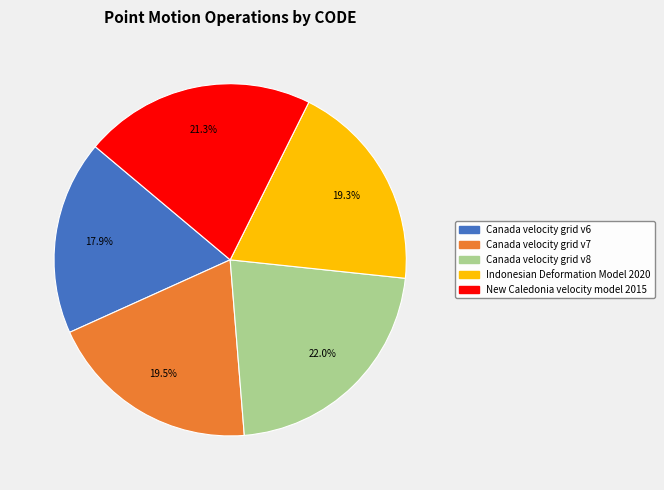

What is the smallest slice in the pie chart?

Canada velocity grid v6